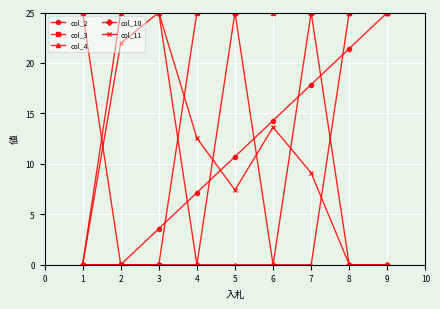

Which series has the largest total across all categories?

col_3